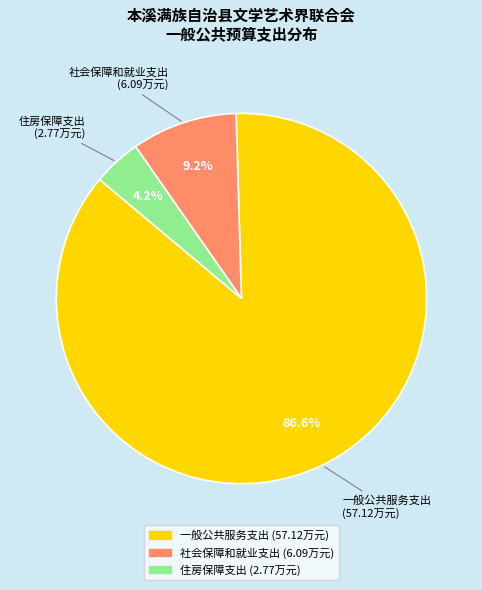

How many slices are in this pie chart?

3